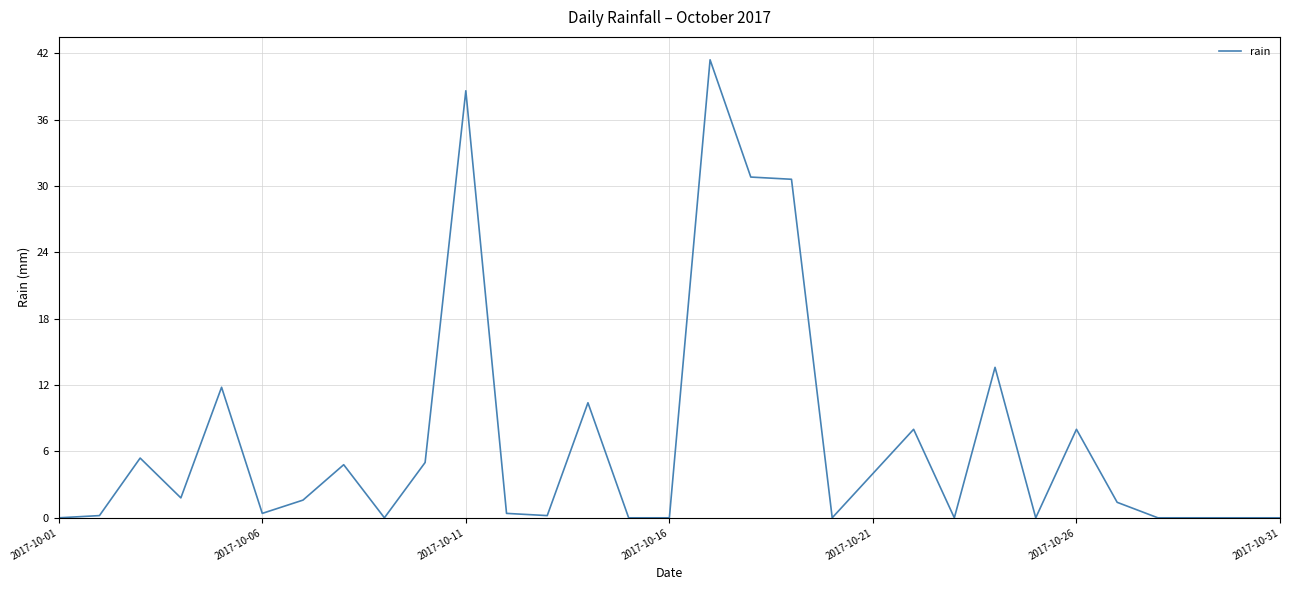

What is the greatest value displayed?

41.4